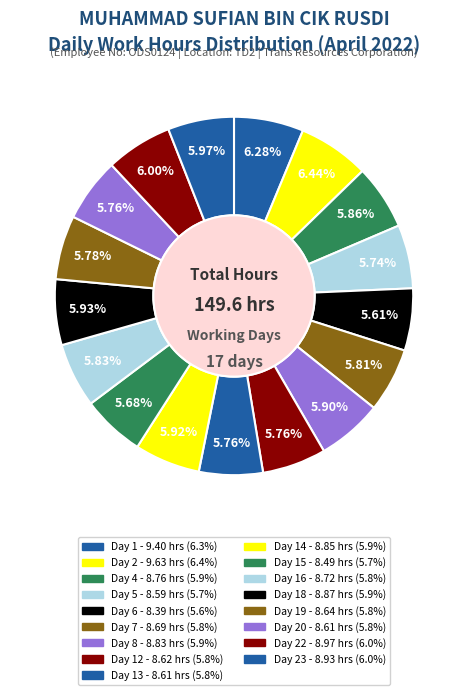

How many segments does this pie chart have?

17